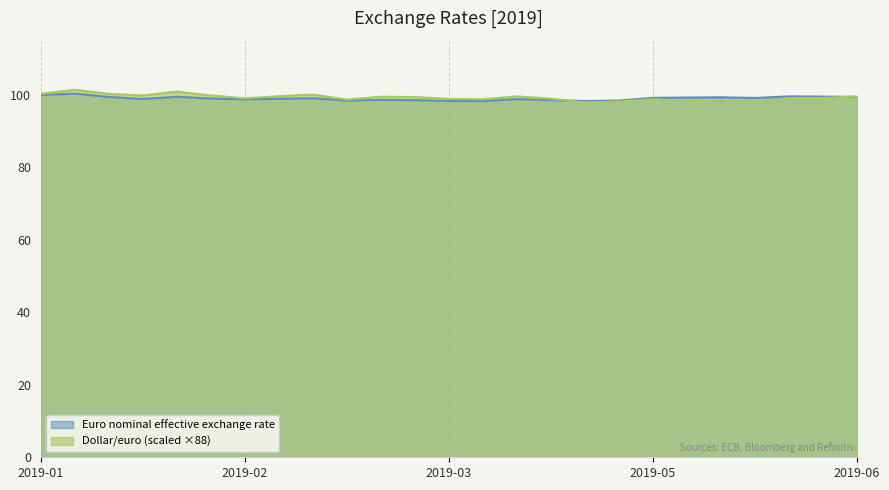

True or false: Euro nominal effective exchange rate and Dollar/euro cross at least once.

True